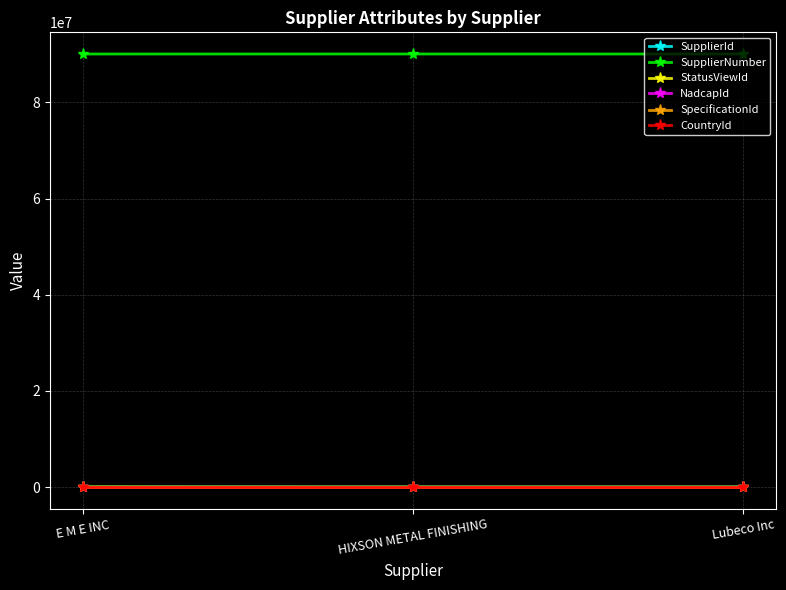

What is the minimum value for CountryId?

268